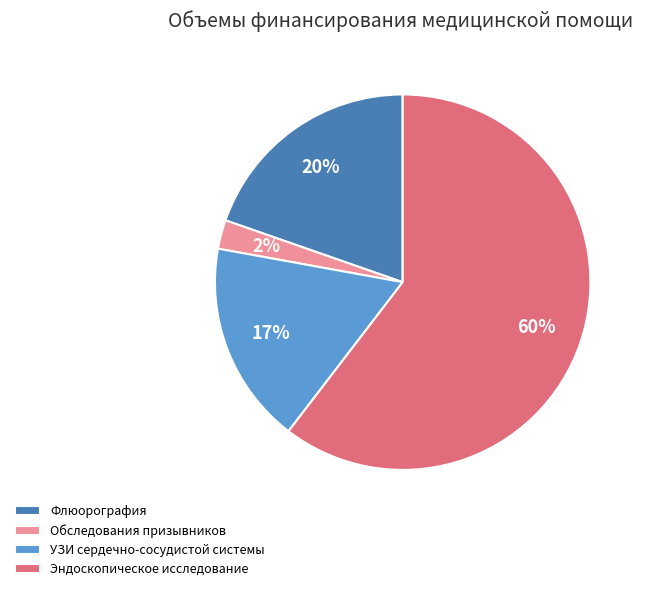

How many segments does this pie chart have?

4